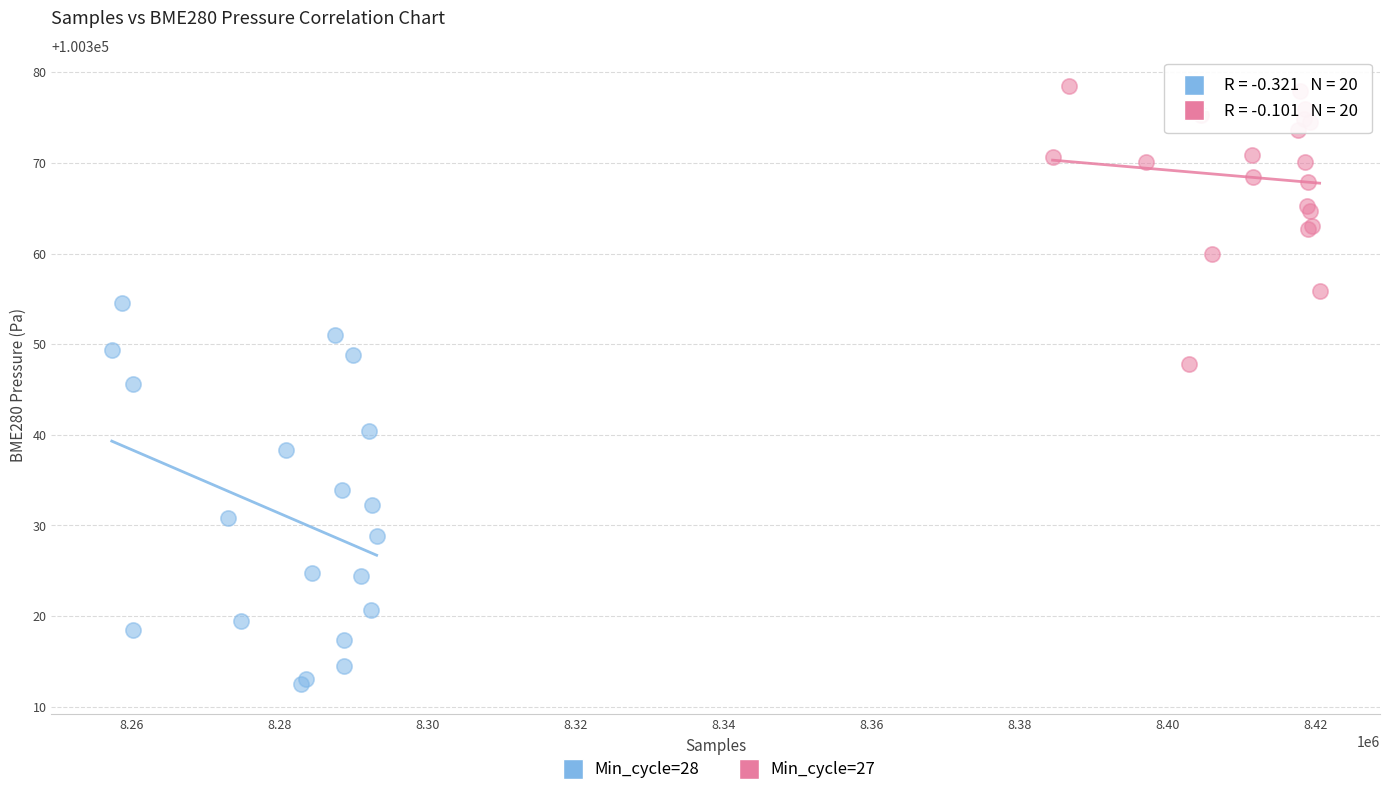

Which series has the largest Y range (max minus min)?

Min_cycle=28